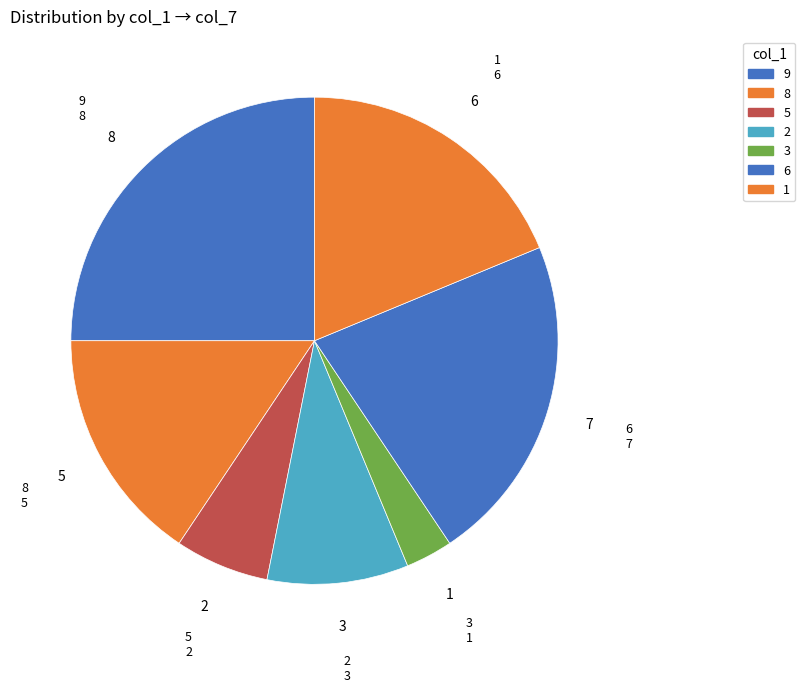

Is the sum of 2 and 5 greater than half?

No